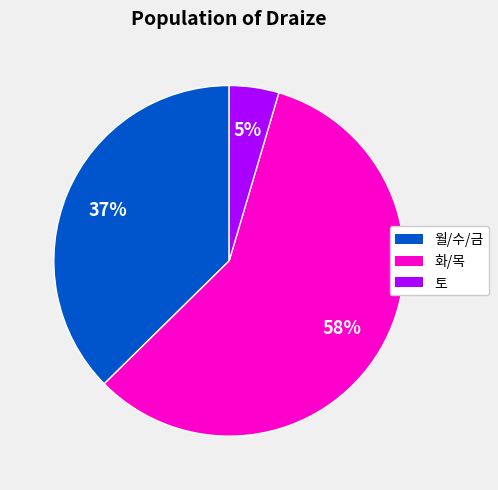

How many slices are in this pie chart?

3